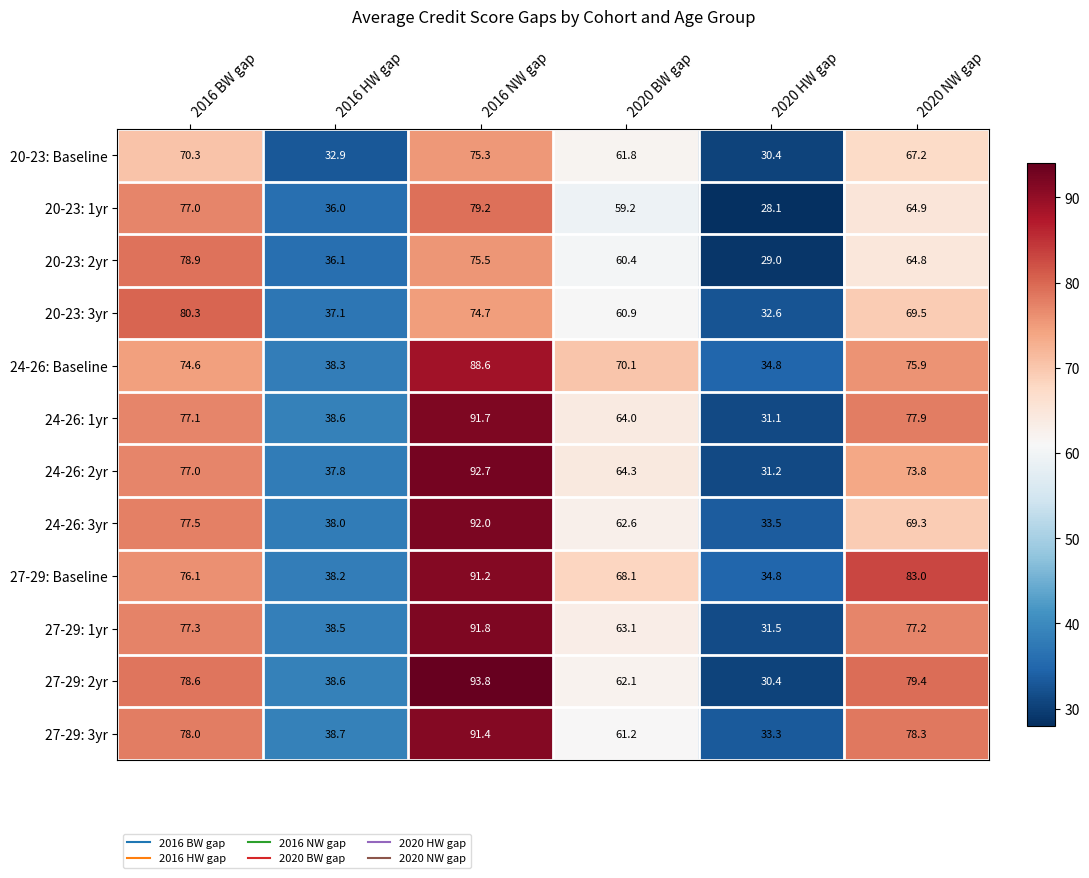

Read the 24-26: 3yr value at 2016 NW gap.

92.0